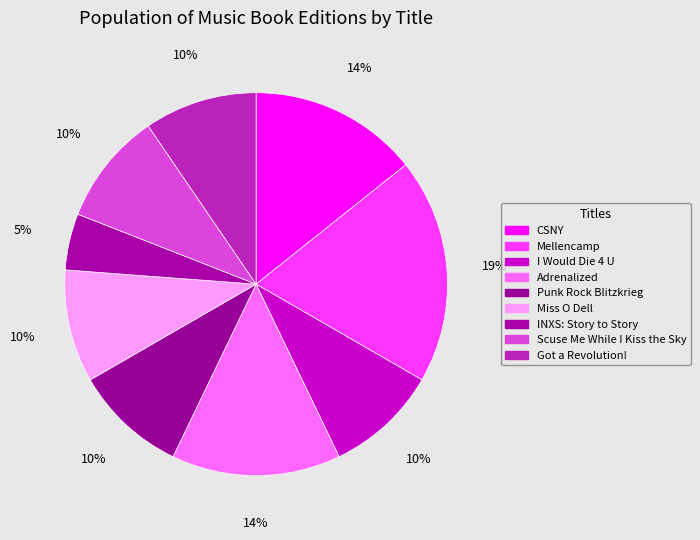

Which category has the biggest portion of the pie?

Mellencamp